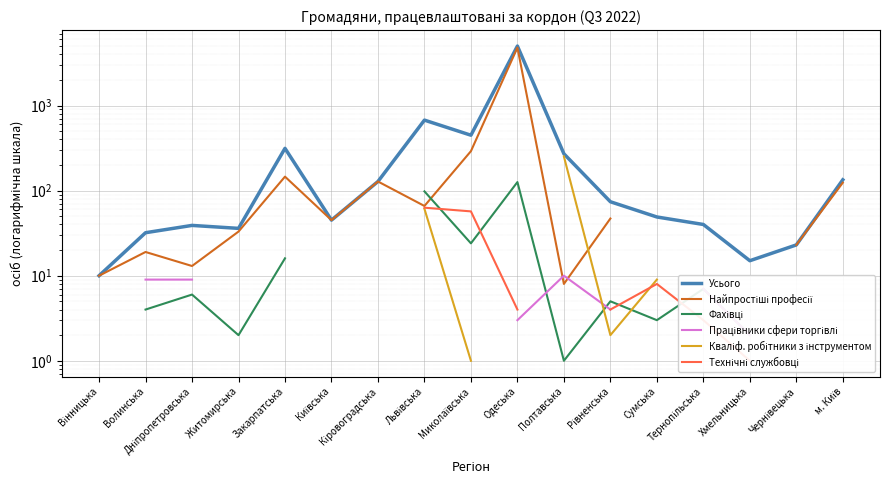

What is the label of the 15th point from the right?

Дніпропетровська